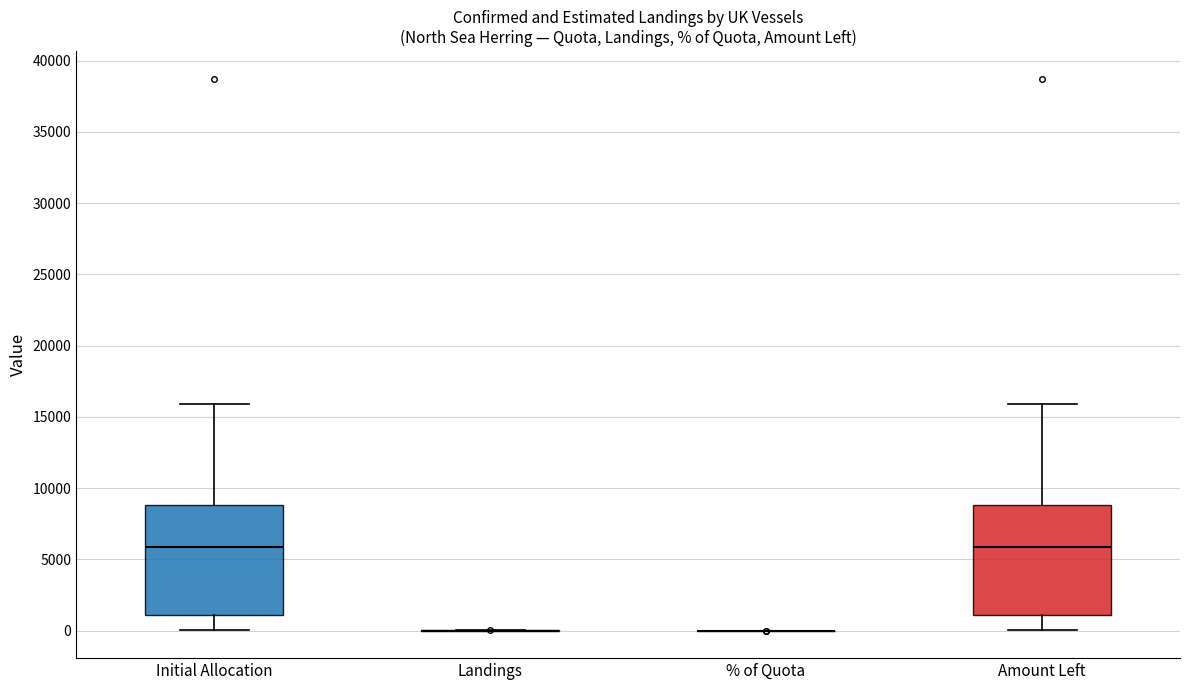

Reading left to right, transcribe this box plot: for each box, give where its median line is, the range the box spans, and where its two whiskers end, as read against the y-axis. The values are not printed on the chart, so give them approximately, as read against the axis.

Initial Allocation: median 6000, box 1000 to 9000, whiskers 0 to 16000
Landings: box collapsed to a line at 0, whiskers 0 to 0
% of Quota: box collapsed to a line at 0, whiskers 0 to 0
Amount Left: median 6000, box 1000 to 9000, whiskers 0 to 16000